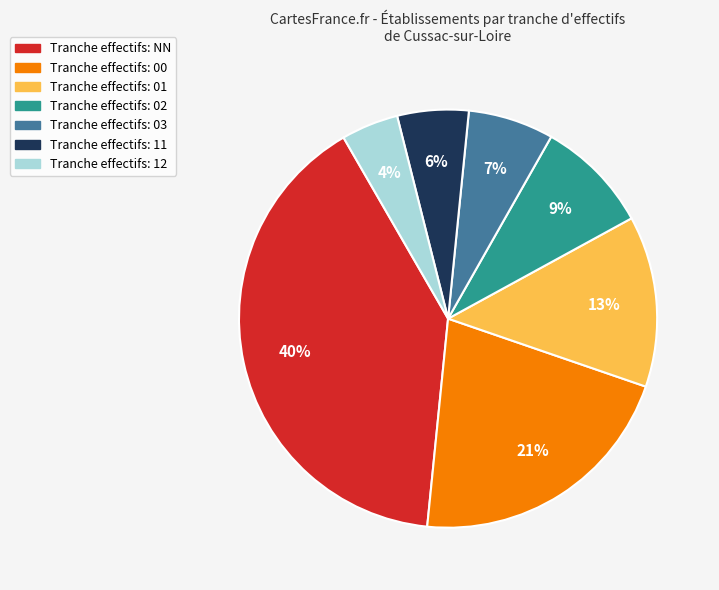

How many slices are in this pie chart?

7